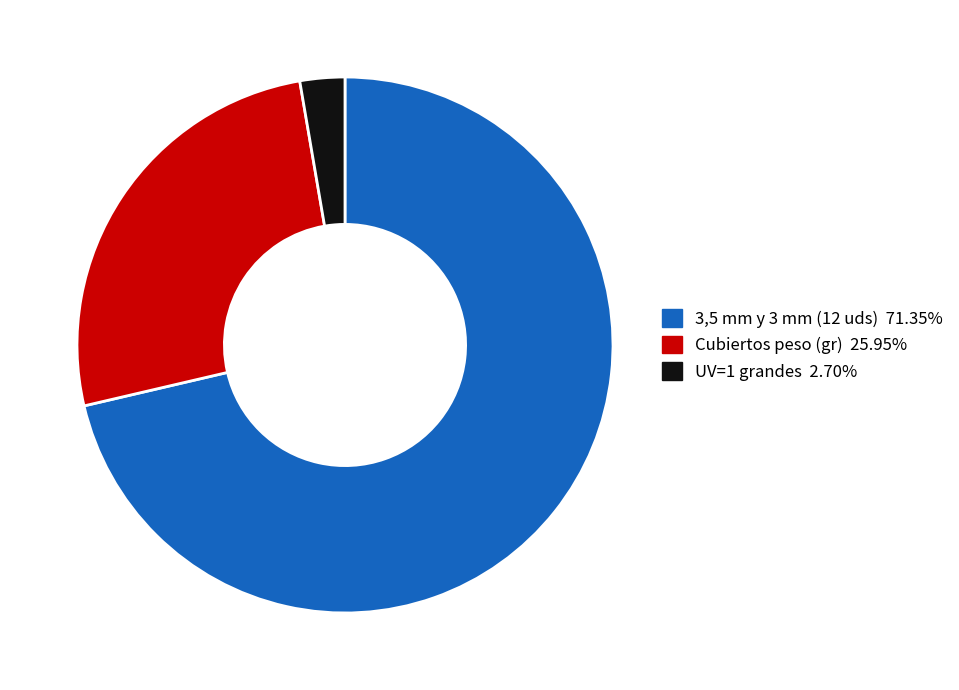

Count the number of slices in the pie.

3